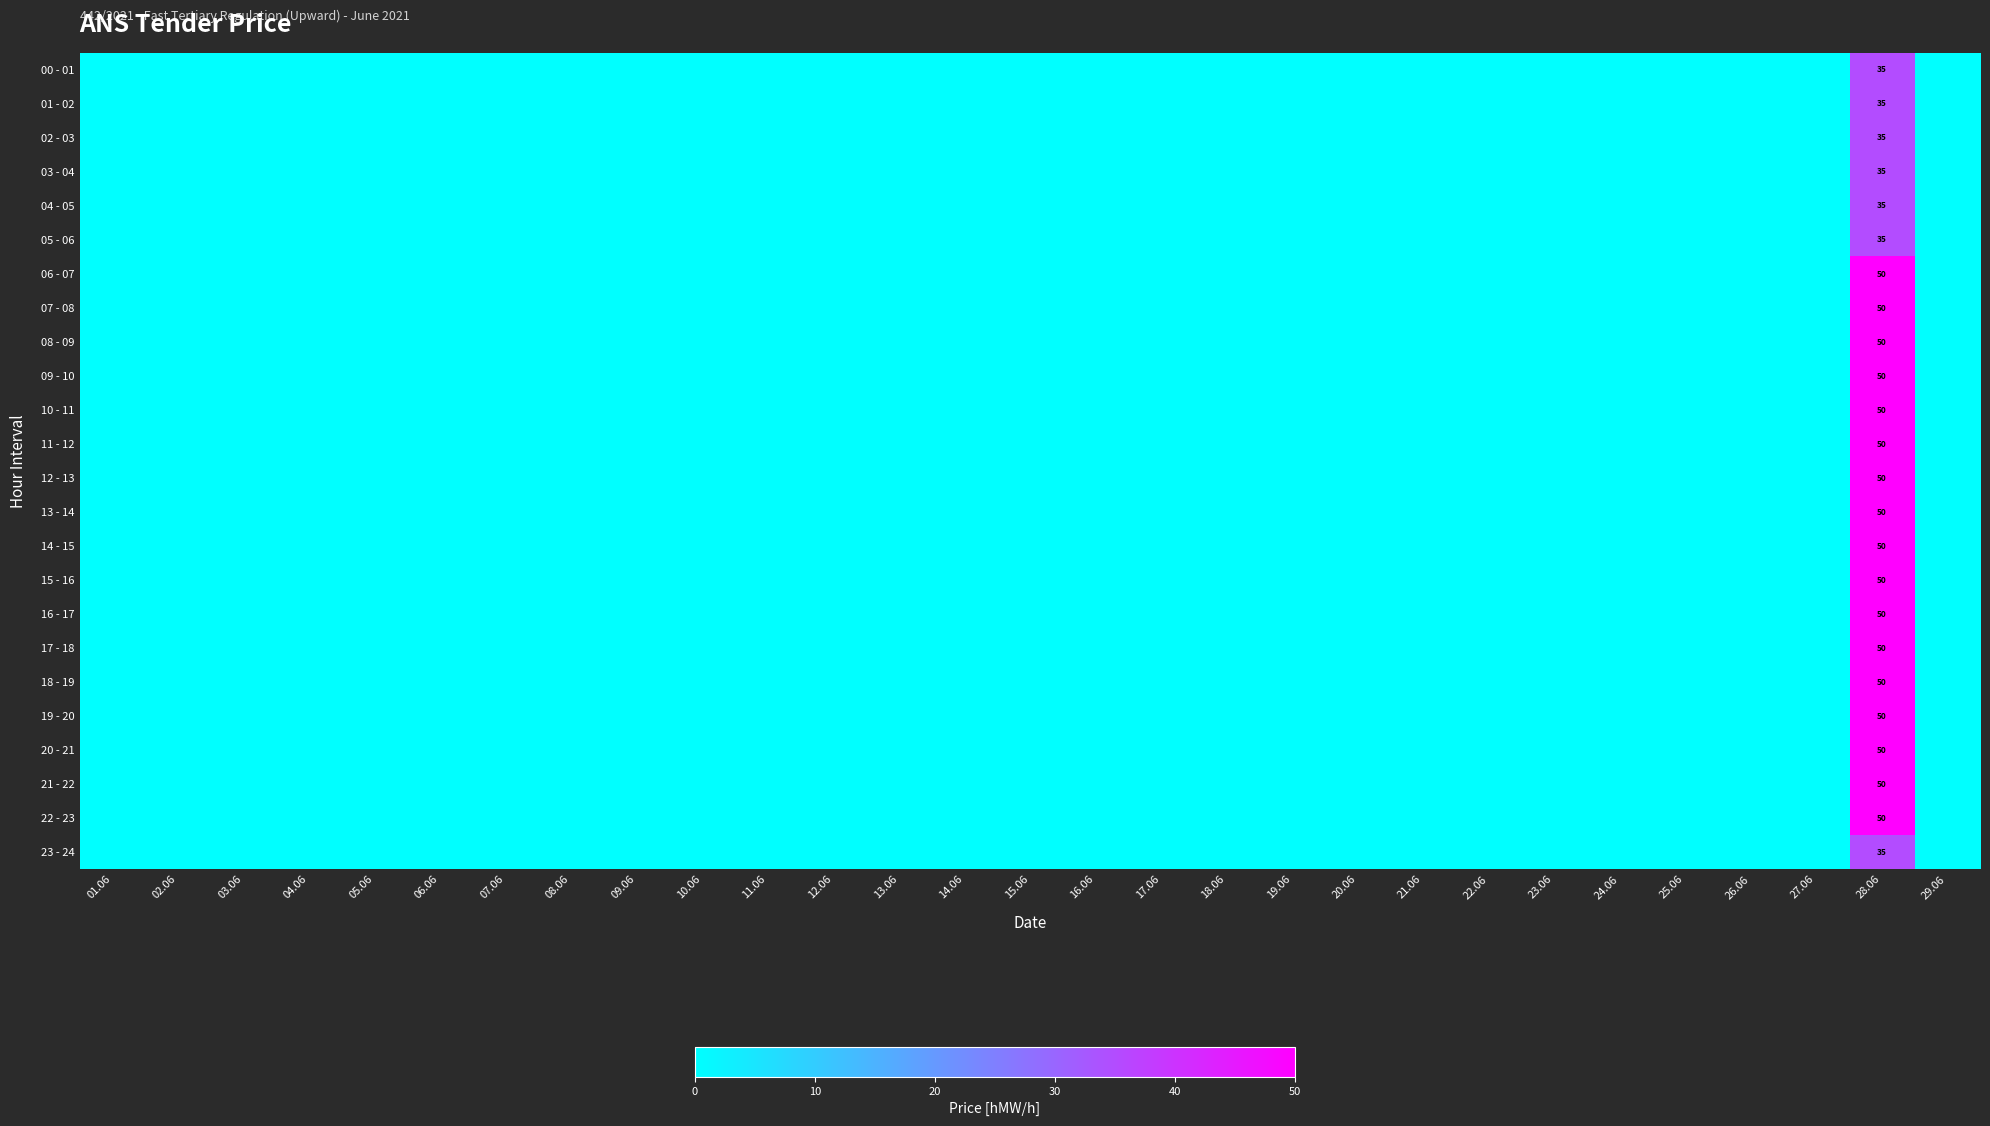

At how many categories does at least one series exceed 29?

1